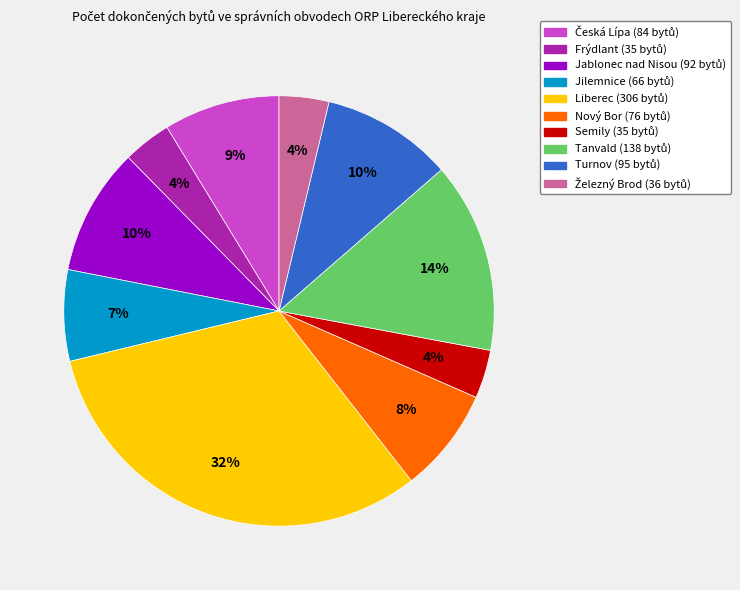

Is it true that Semily is 4% of the pie?

True